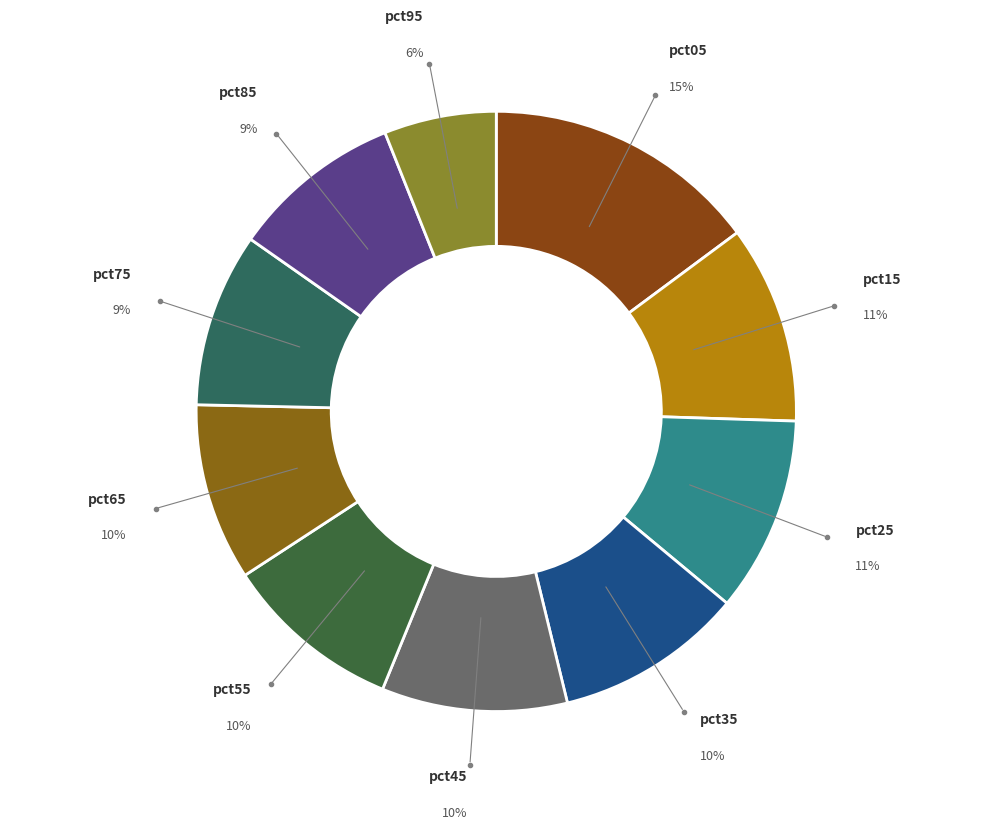

What is the largest slice in the pie chart?

pct05